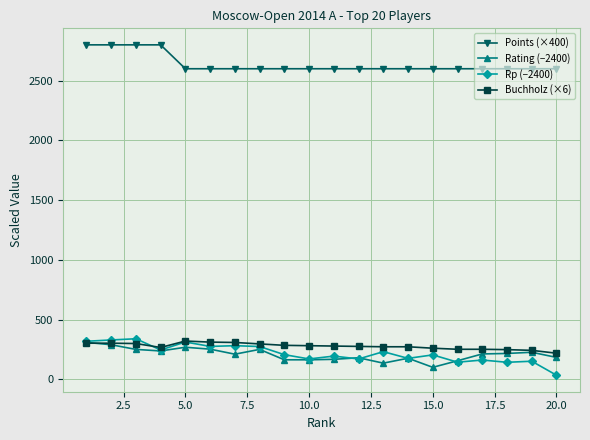

What is the maximum value shown in the chart?

2800